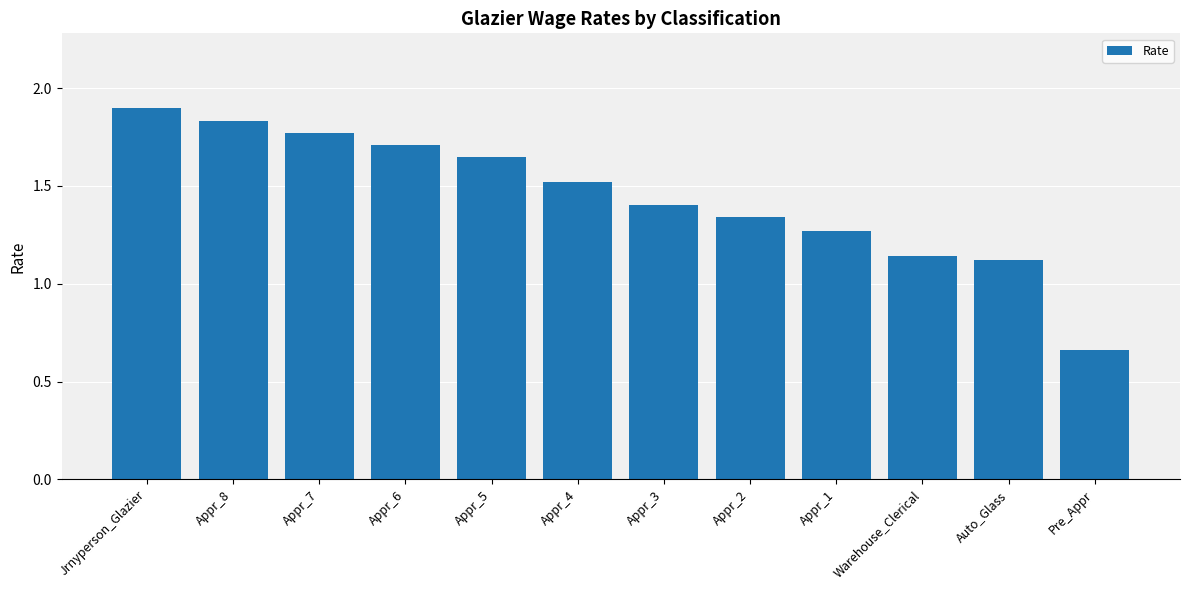

At which label is the value closest to 1?

Auto_Glass